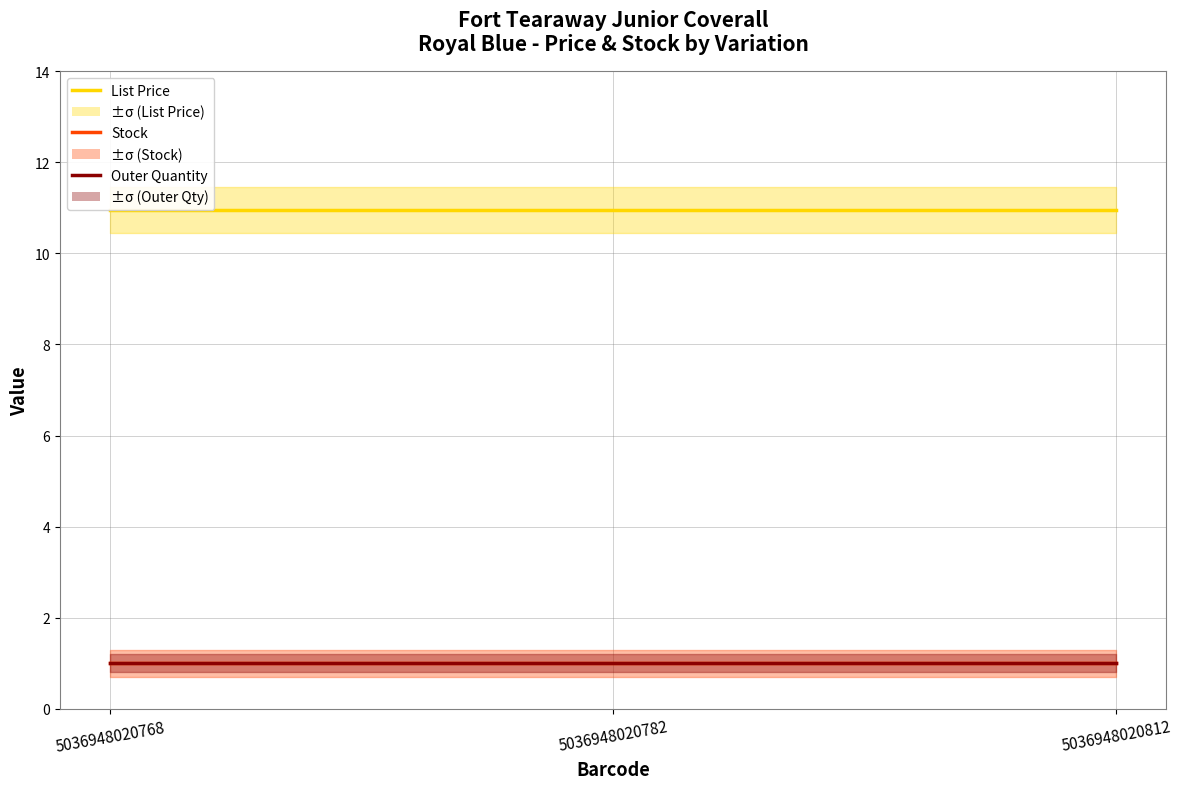

The value of Stock at 5036948020812 is 1.6. True or false?

False